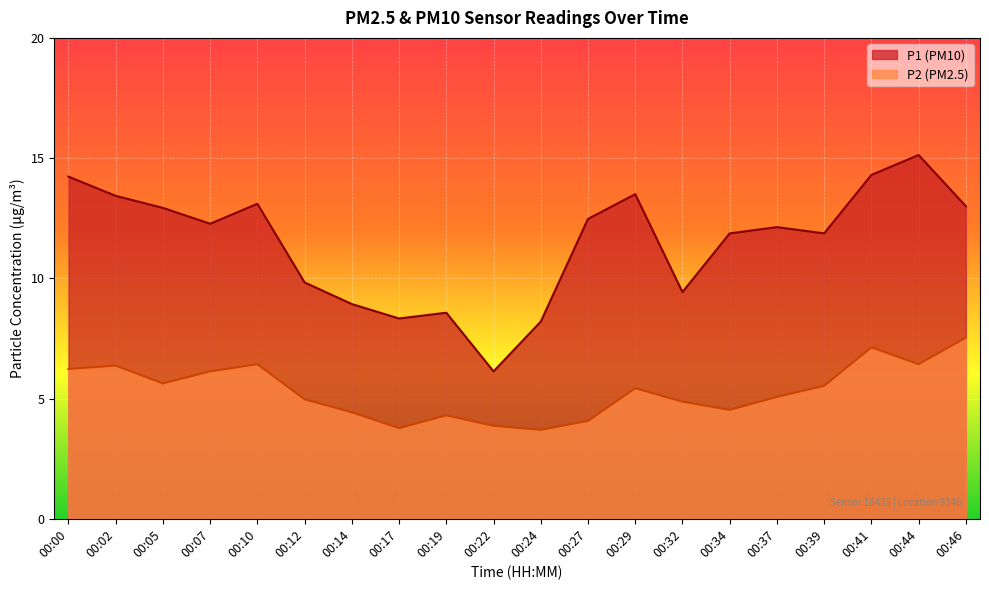

True or false: P1 and P2 intersect in this chart.

False